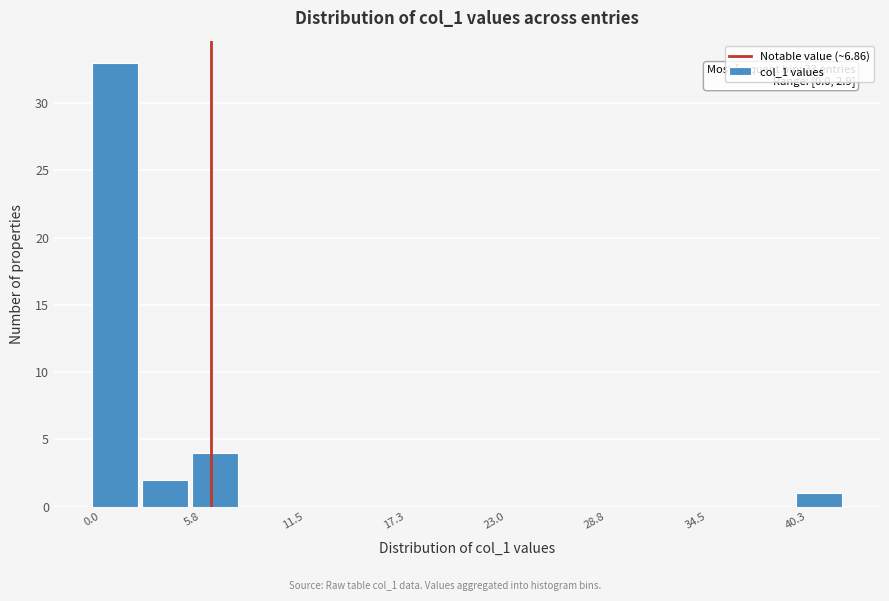

Read against the x-axis, roughly where is the centre of the tallest bar?

1